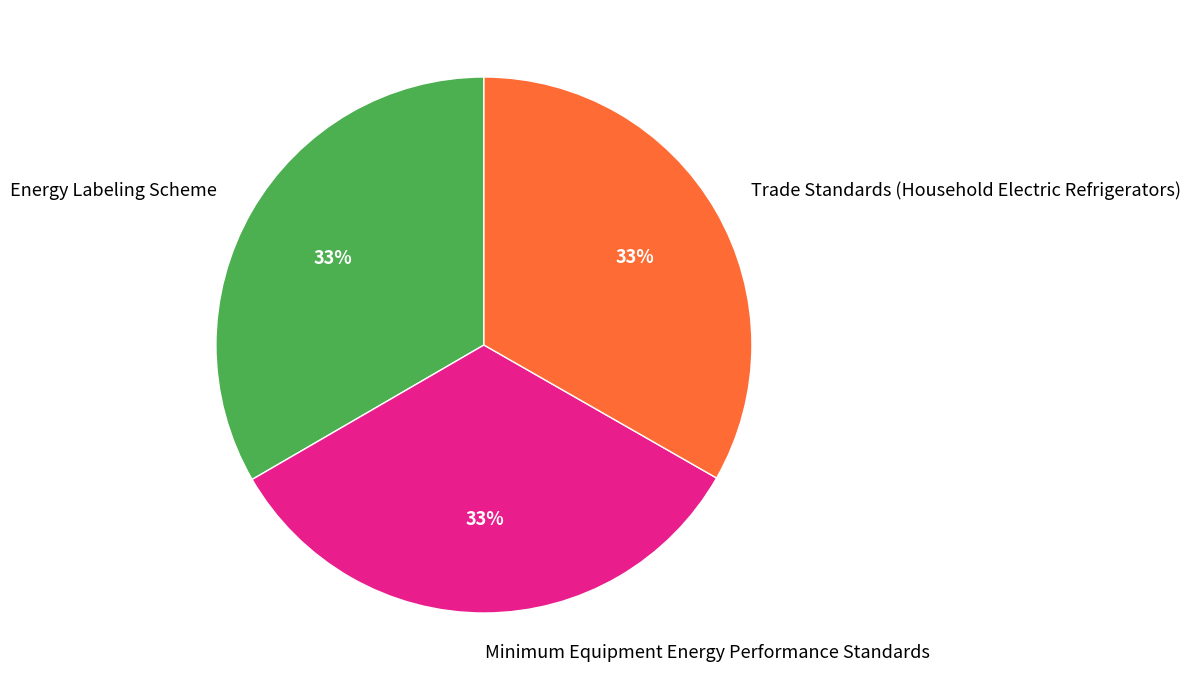

Count the number of slices in the pie.

3